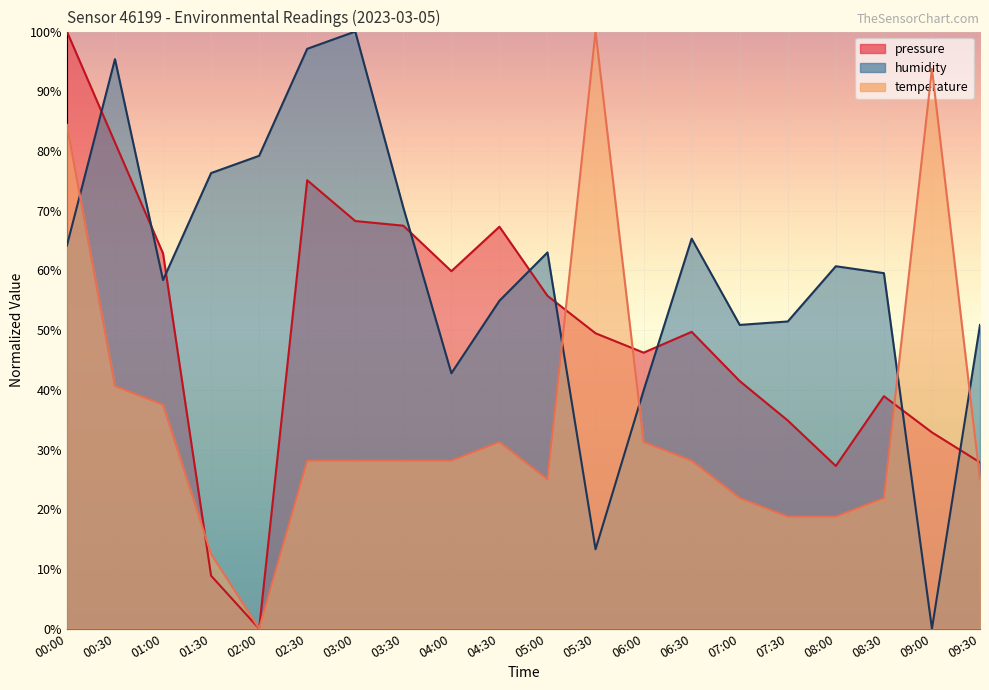

What are all the series names shown in the legend?

pressure, humidity, temperature